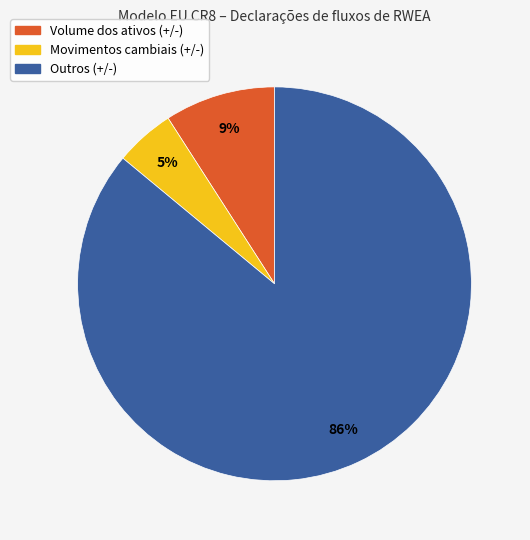

Which category has the smallest portion of the pie?

Movimentos cambiais (+/-)